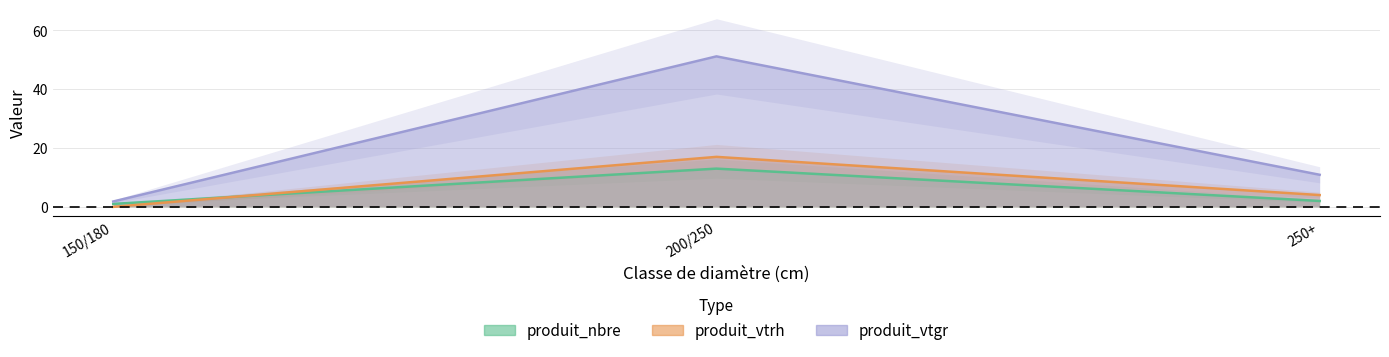

The value of produit_vtrh at 200/250 is 17.0. True or false?

True